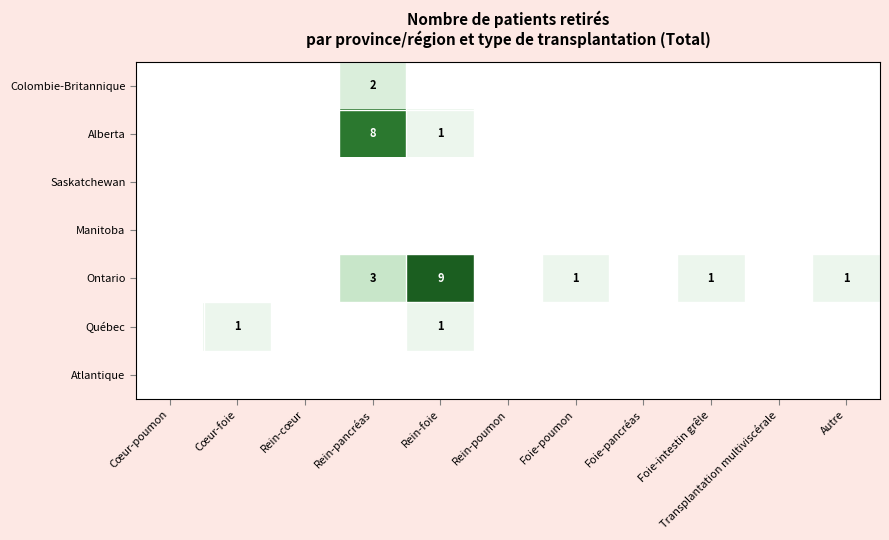

How many categories are shown in the chart?

11